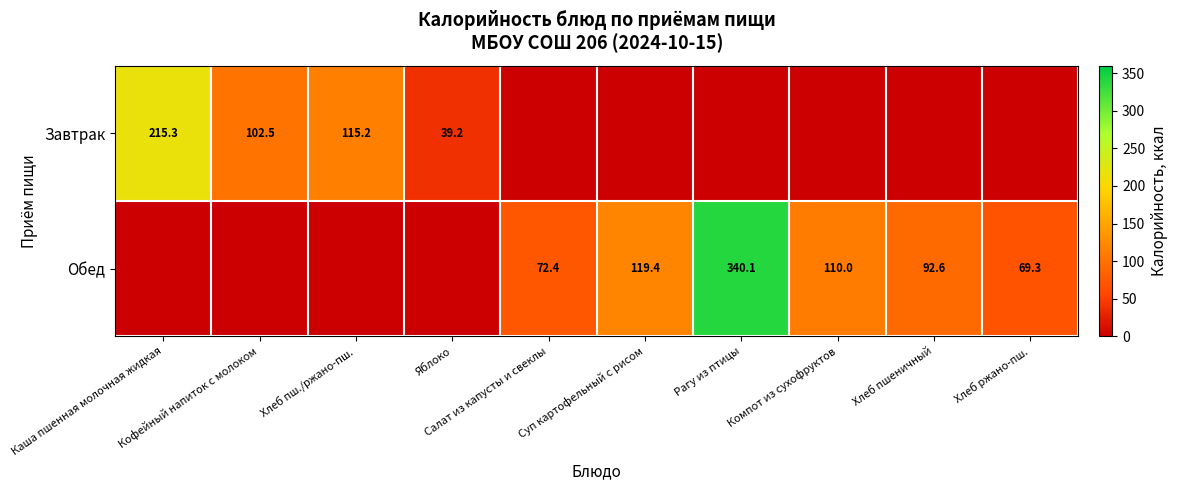

Is the value of Обед at Каша пшенная молочная жидкая greater than the value of Завтрак at Яблоко?

No